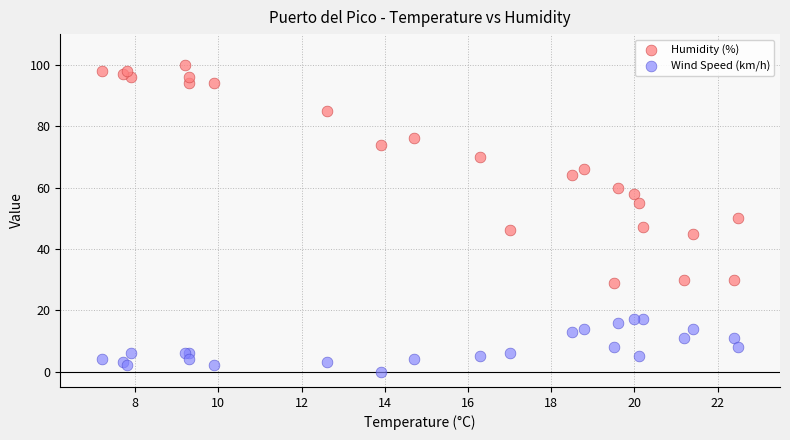

Which series reaches the minimum Y coordinate?

Wind Speed (km/h)